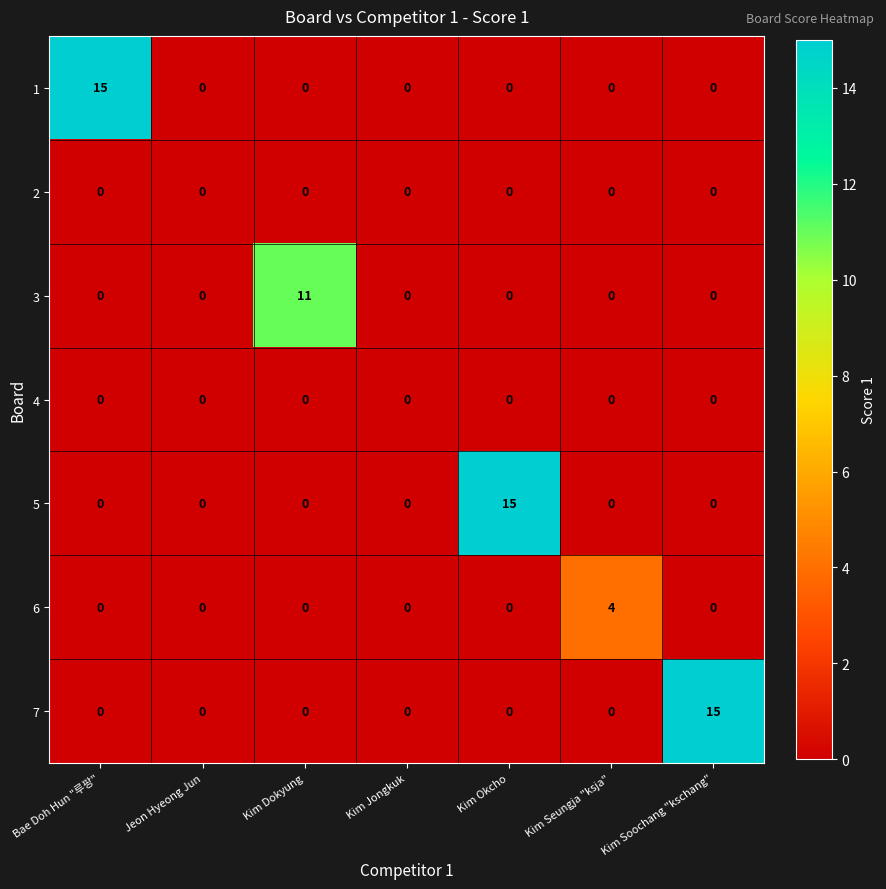

What is the difference between the maximum and minimum values in the 7 series?

15